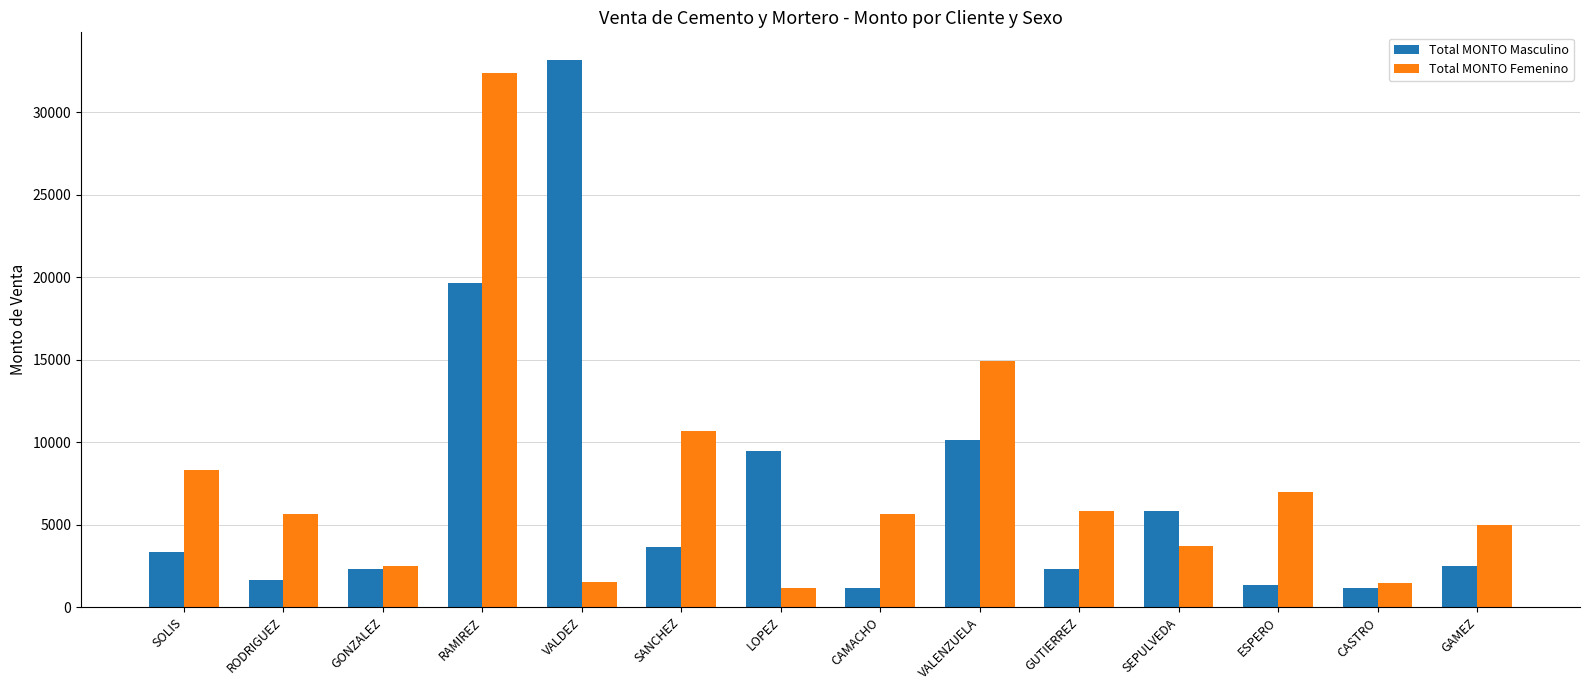

What is the label of the 14th bar from the right?

SOLIS